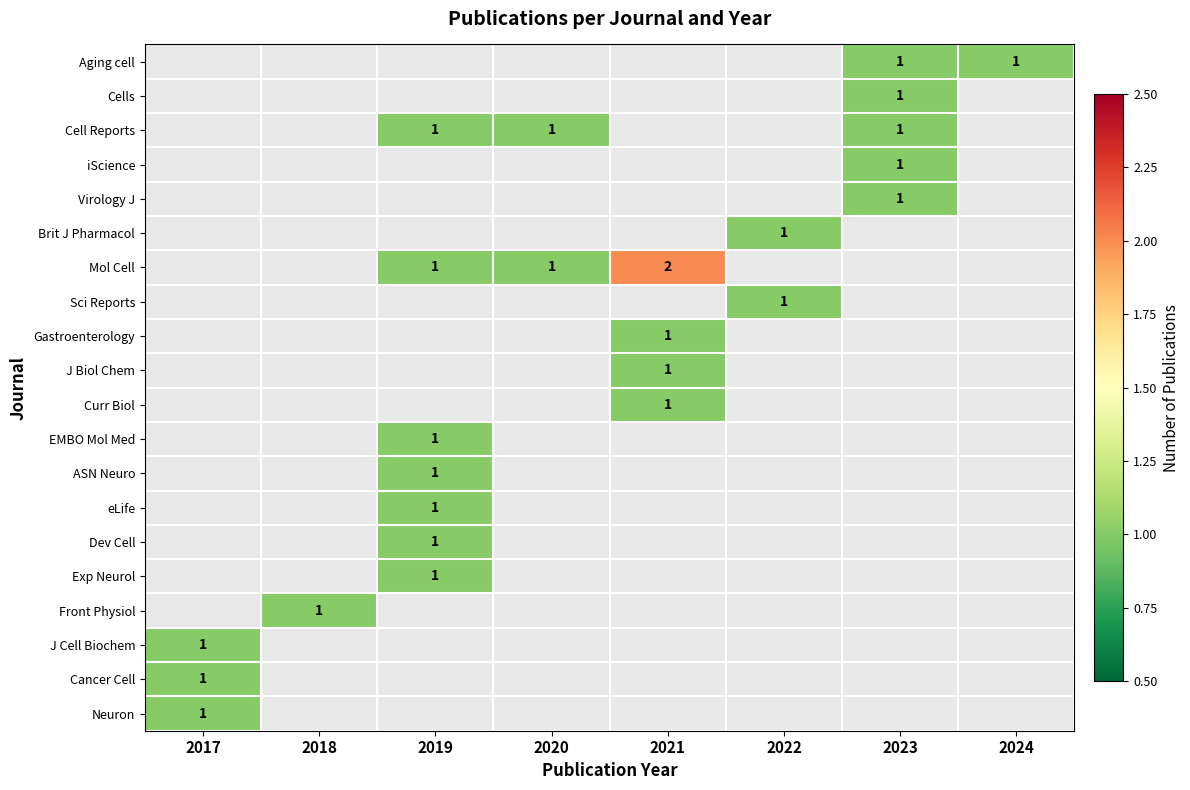

Is it true that Cell Reports equals 1 at 2023?

True